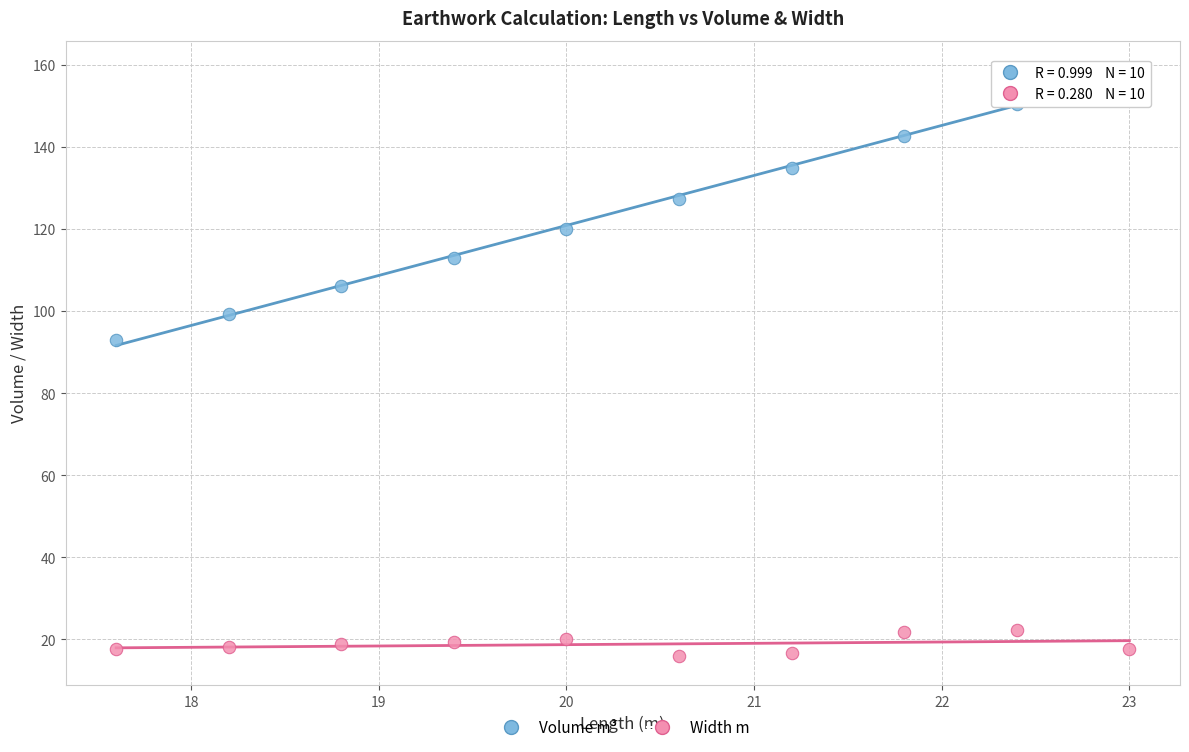

Across all series, what Y value is closest to 87?

92.9